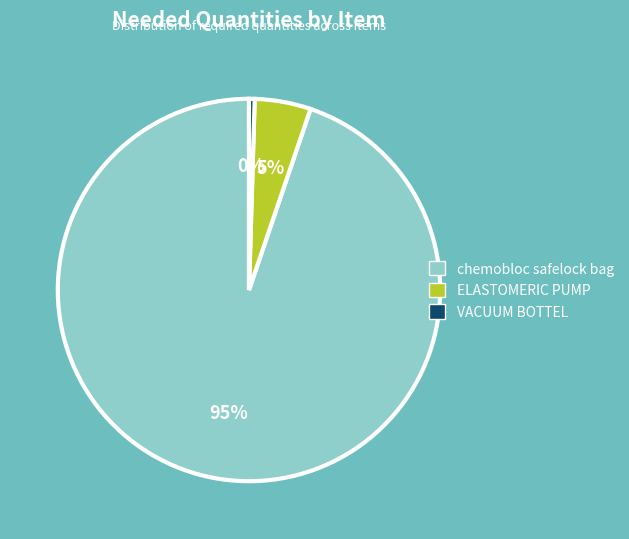

Does any single category account for the majority?

Yes